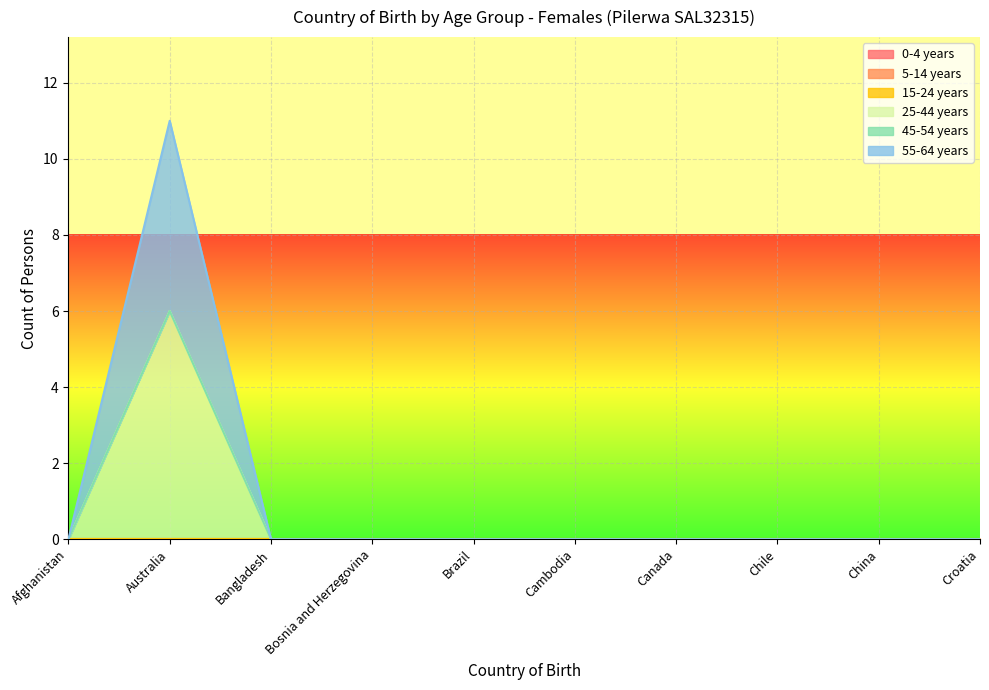

Reading left to right, extract all data points from this chart.

0-4 years: 0	0	0	0	0	0	0	0	0	0
5-14 years: 0	0	0	0	0	0	0	0	0	0
15-24 years: 0	0	0	0	0	0	0	0	0	0
25-44 years: 0	6	0	0	0	0	0	0	0	0
45-54 years: 0	0	0	0	0	0	0	0	0	0
55-64 years: 0	5	0	0	0	0	0	0	0	0